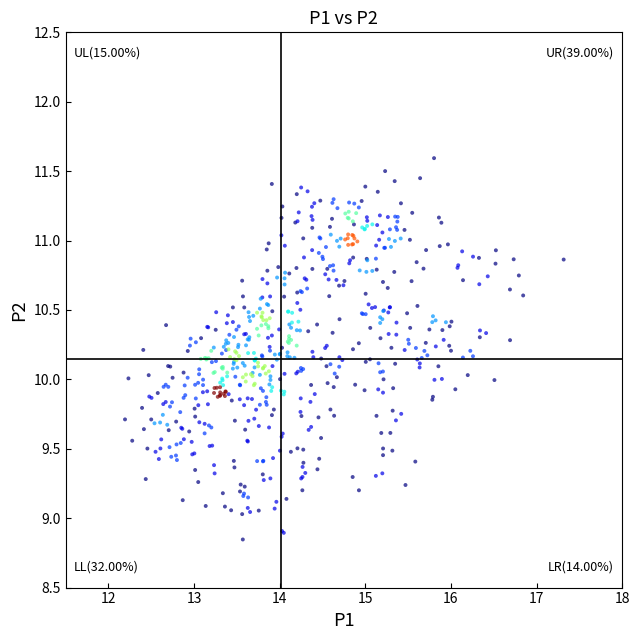

What is the range of Y values (max minus min)?

2.7